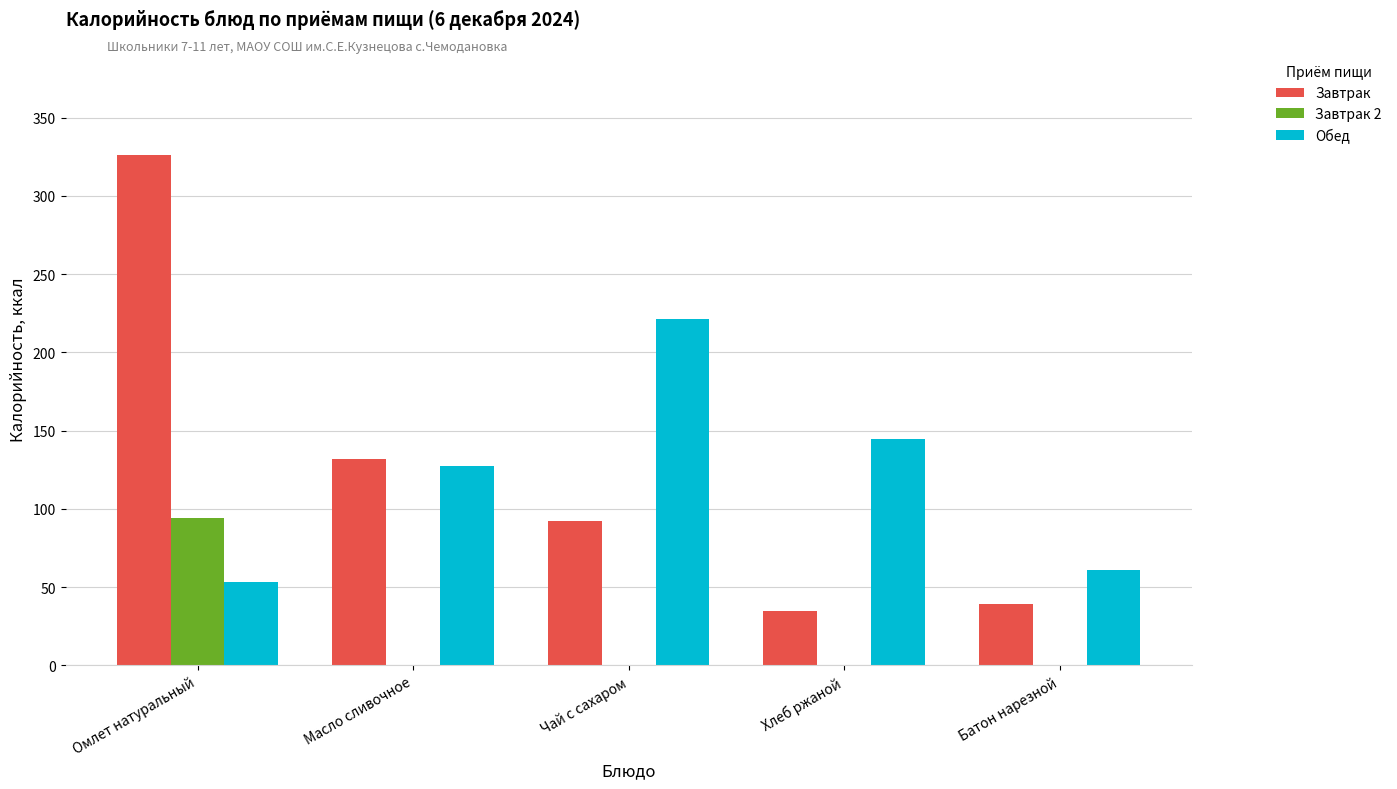

How many data points does each series have?

5